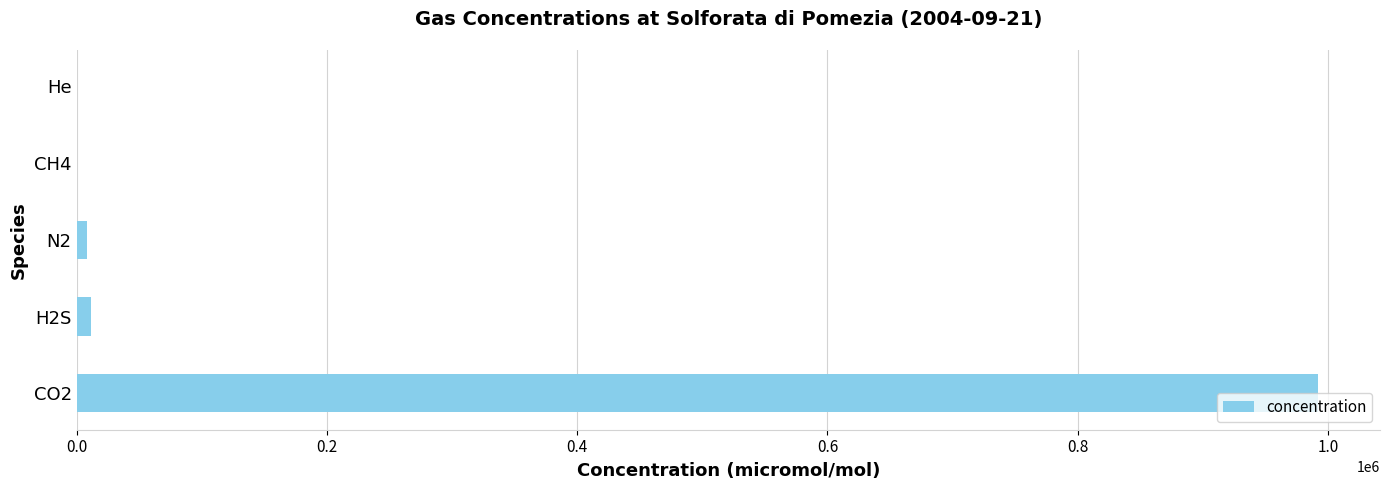

What is the greatest value displayed?

992000.0